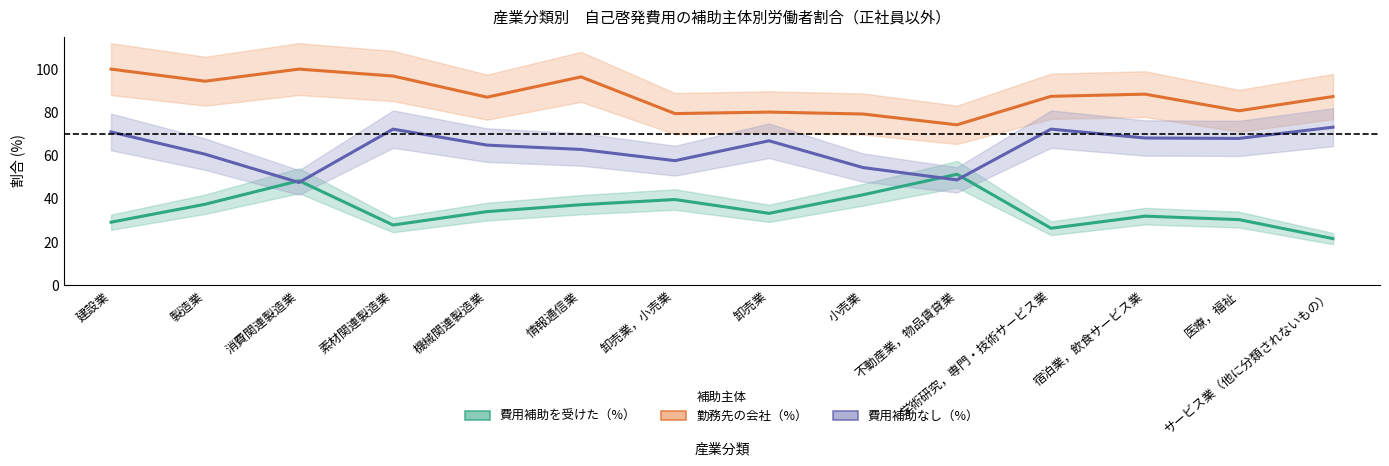

Reading right to left, what are all the values shown in this chart?

費用補助を受けた（%）: サービス業（他に分類されないもの）=21.5	医療，福祉=30.3	宿泊業，飲食サービス業=31.9	学術研究，専門・技術サービス業=26.3	不動産業，物品賃貸業=51.3	小売業=41.8	卸売業=33.2	卸売業，小売業=39.6	情報通信業=37.2	機械関連製造業=34.0	素材関連製造業=27.8	消費関連製造業=48.3	製造業=37.4	建設業=29.1
勤務先の会社（%）: サービス業（他に分類されないもの）=87.3	医療，福祉=80.7	宿泊業，飲食サービス業=88.4	学術研究，専門・技術サービス業=87.4	不動産業，物品賃貸業=74.2	小売業=79.2	卸売業=80.1	卸売業，小売業=79.4	情報通信業=96.4	機械関連製造業=87.0	素材関連製造業=96.8	消費関連製造業=100.0	製造業=94.4	建設業=100.0
費用補助なし（%）: サービス業（他に分類されないもの）=73.1	医療，福祉=67.9	宿泊業，飲食サービス業=68.1	学術研究，専門・技術サービス業=72.2	不動産業，物品賃貸業=48.7	小売業=54.4	卸売業=66.8	卸売業，小売業=57.6	情報通信業=62.8	機械関連製造業=64.8	素材関連製造業=72.2	消費関連製造業=47.5	製造業=60.6	建設業=70.9